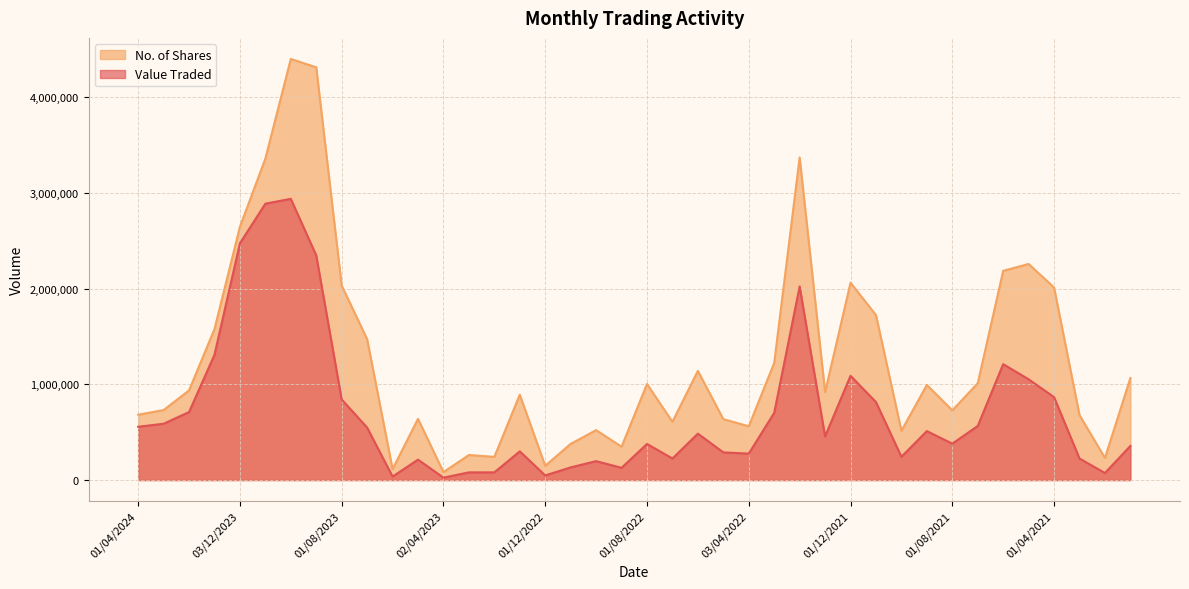

What is the minimum value shown in the chart?

24929